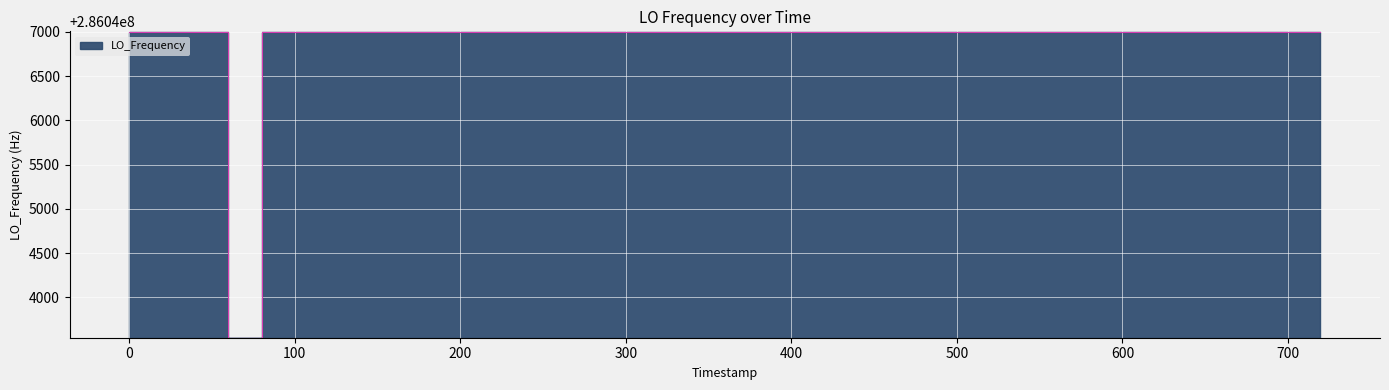

What is the smallest value displayed?

286043547.6